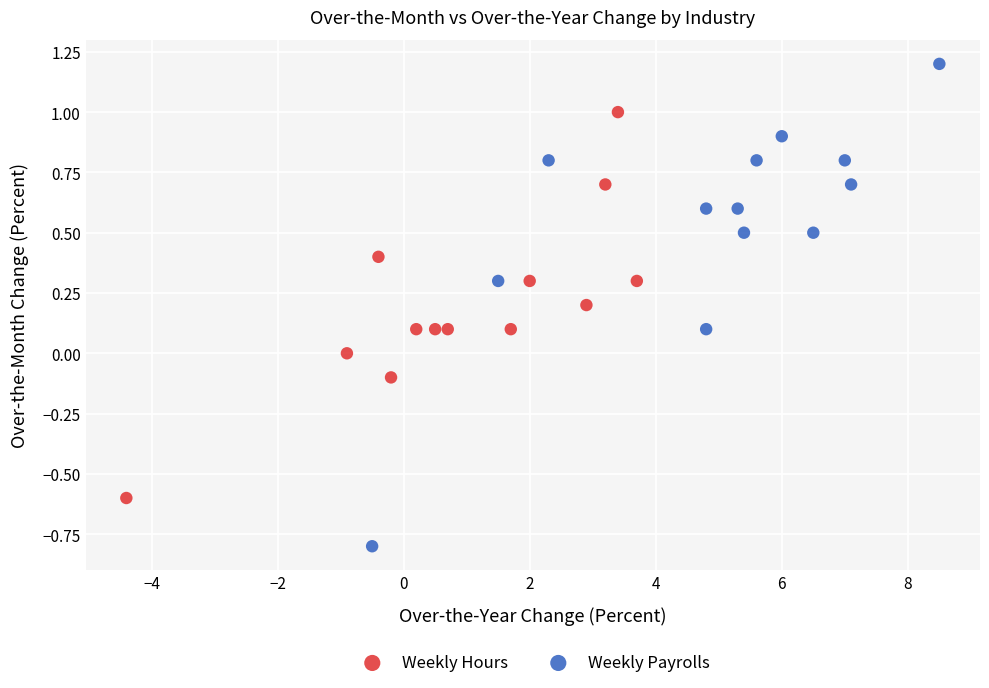

Which series has the widest spread of Y values?

Weekly Payrolls